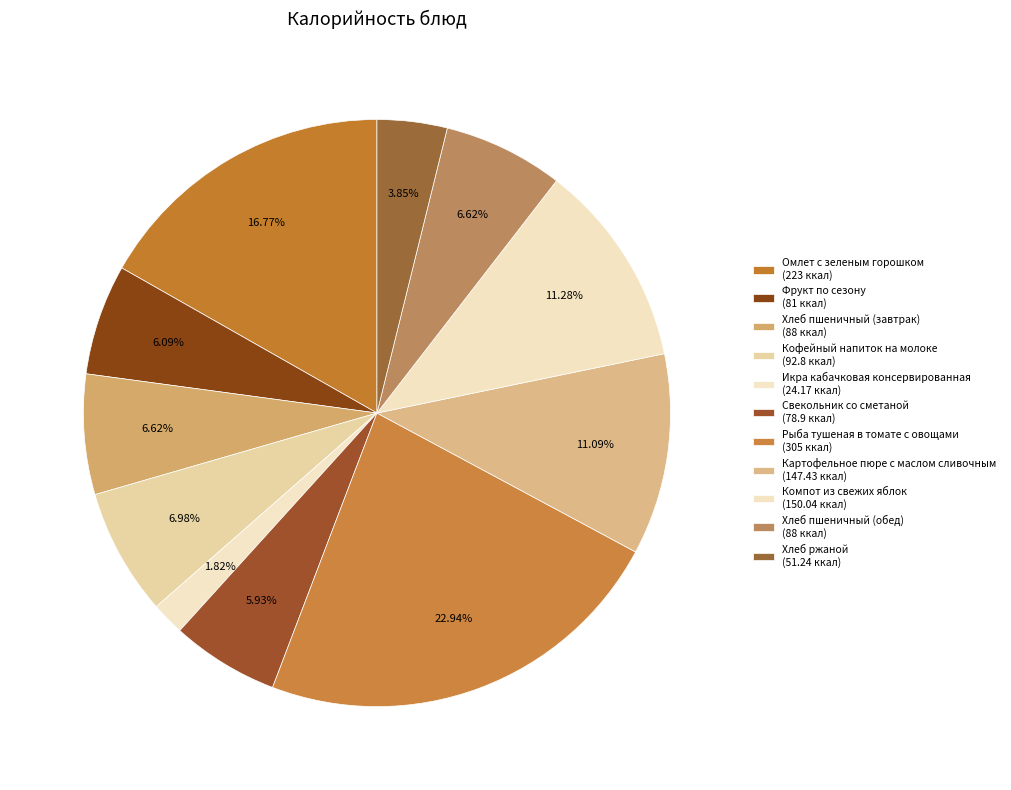

Which slice is the largest?

Рыба тушеная в томате с овощами